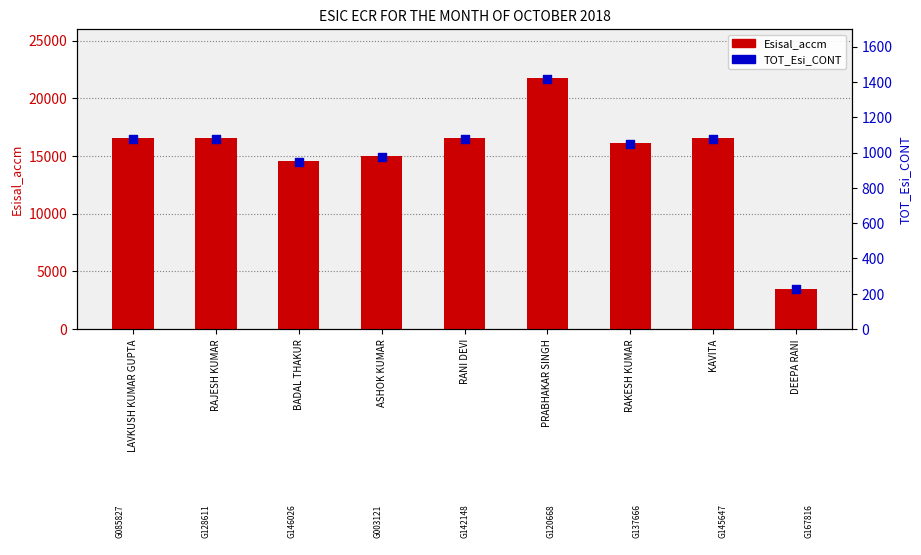

What is the total value across all series at RANI DEVI?

17669.0